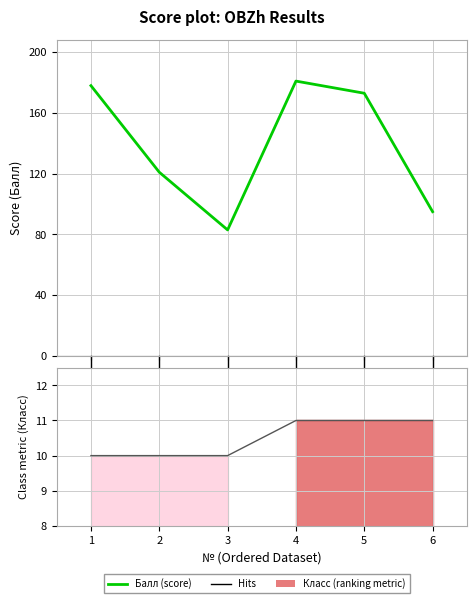

Where does the data first go above 173?

1